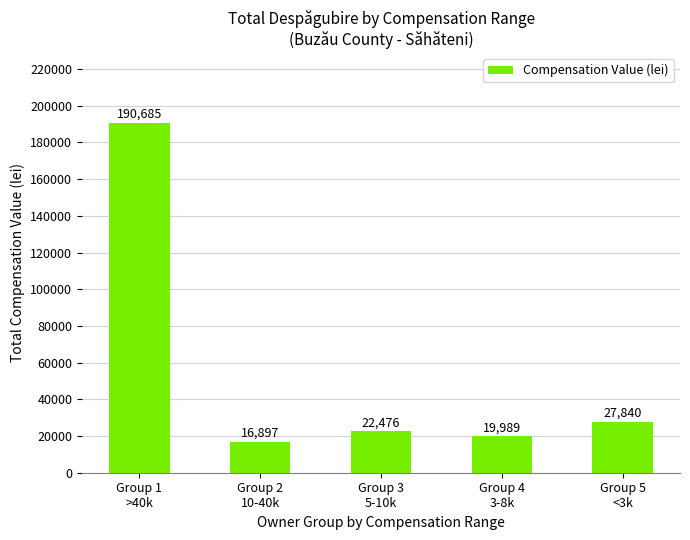

Approximately how many times larger is the value at Group 3
5-10k compared to Group 4
3-8k?

1.1